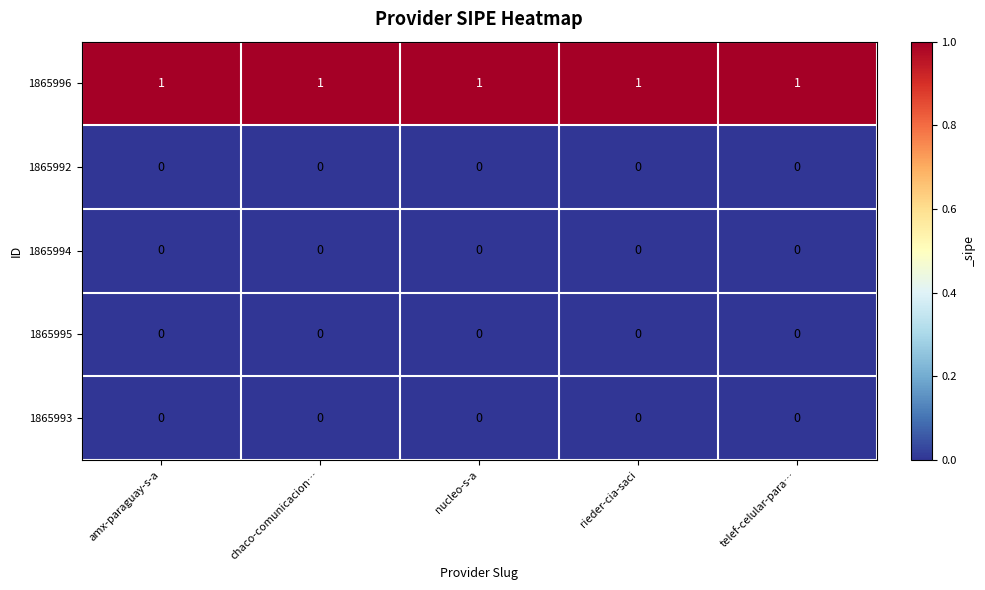

At how many categories does at least one series exceed 0?

5